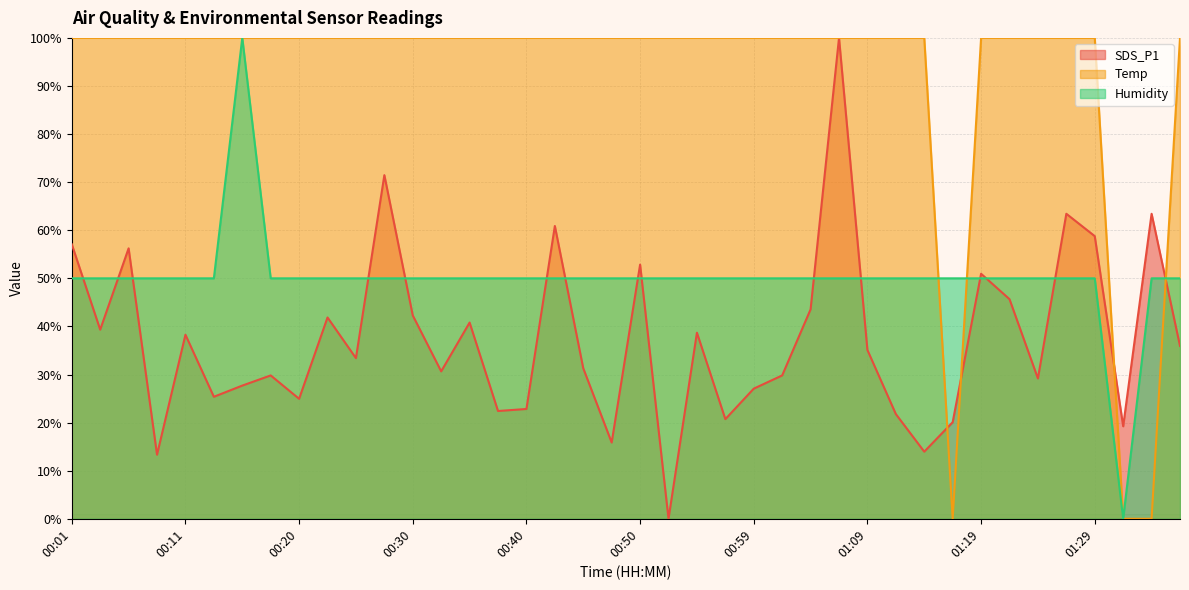

What is the label of the 31st point from the right?

00:23